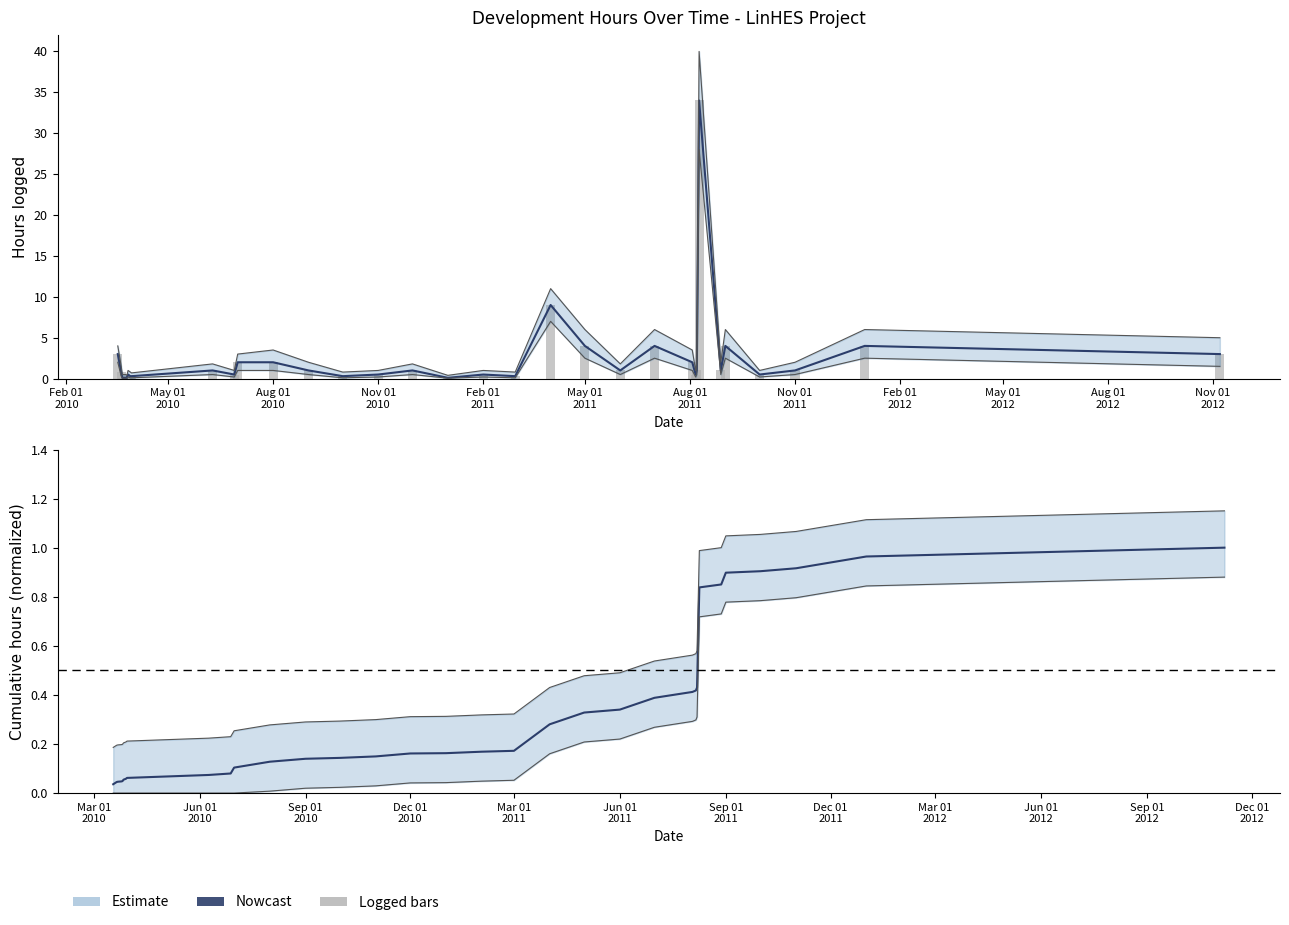

What is the sum of all Logged hours (bar) values?

83.3